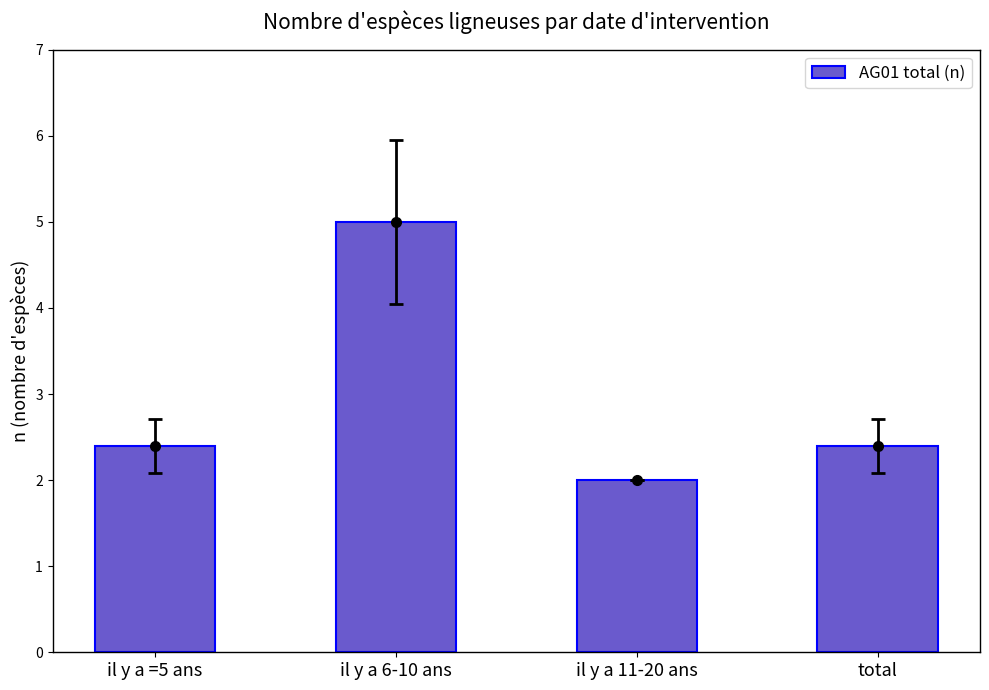

Is it true that the value at il y a 6-10 ans is 2.6?

False